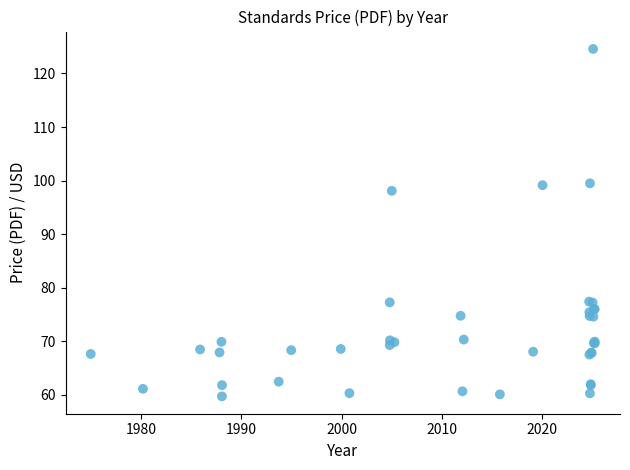

What Y value in the scatter plot is closest to 92?

98.1